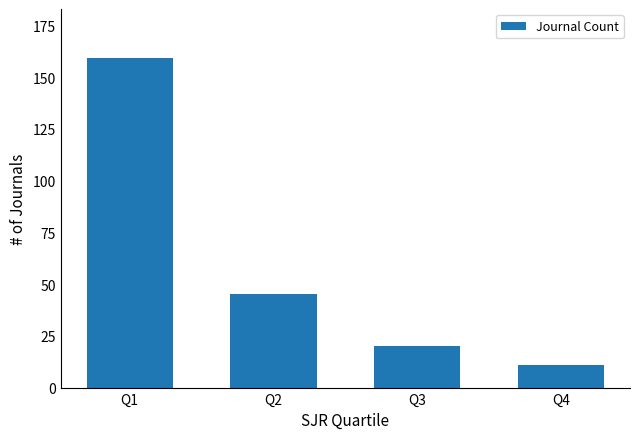

What is the sum of the values at Q1 and Q4?

170